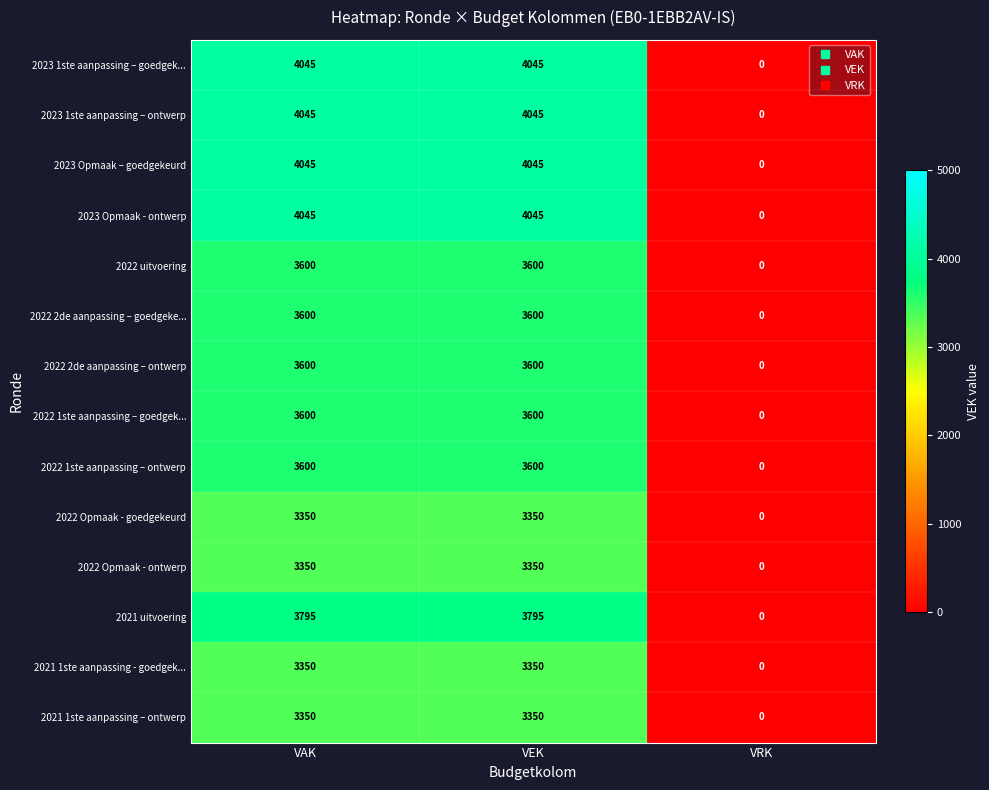

Which label corresponds to the smallest value in the chart?

VRK